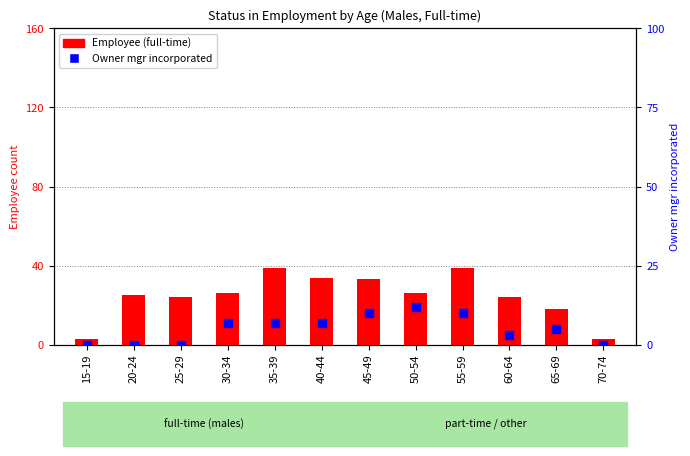

Is the value of Owner mgr incorporated at 20-24 greater than the value of Employee (full-time) at 20-24?

No